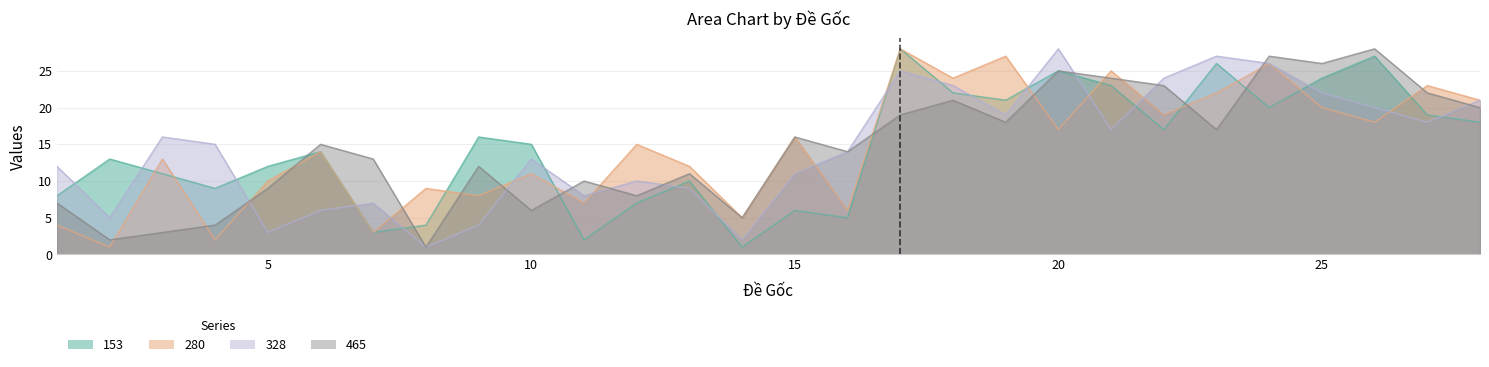

Between 12 and 23, which series saw the biggest shift?

153